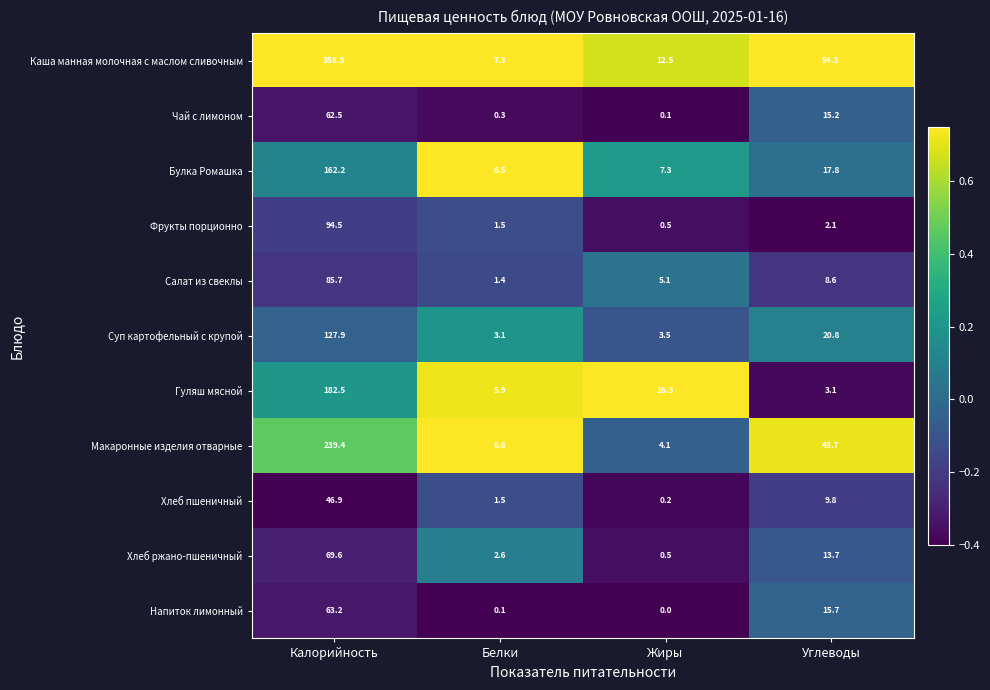

How many series are shown in this chart?

11